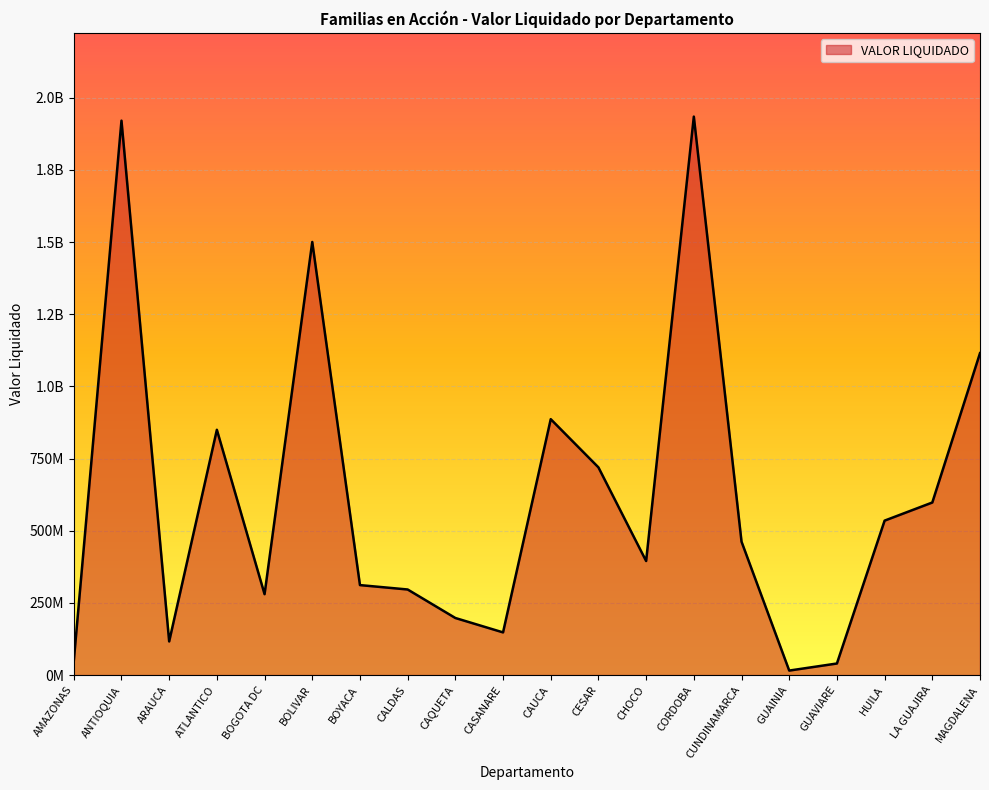

What value does the data have at ANTIOQUIA, to the nearest 10?

1920380000